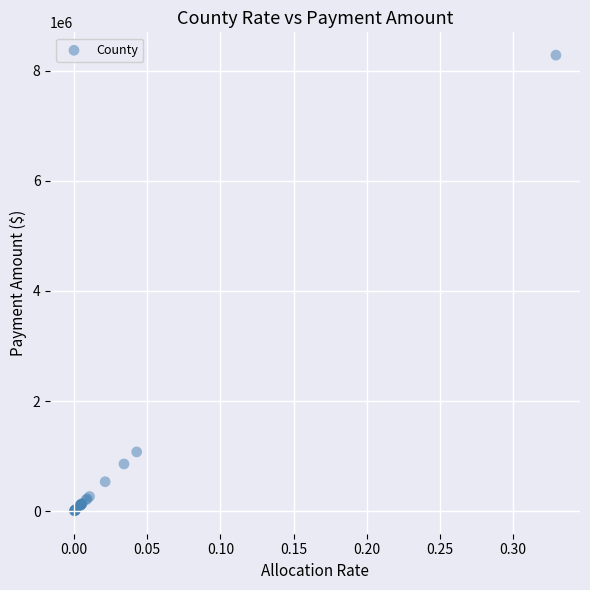

What Y value in the scatter plot is closest to 4144336?

1076677.7